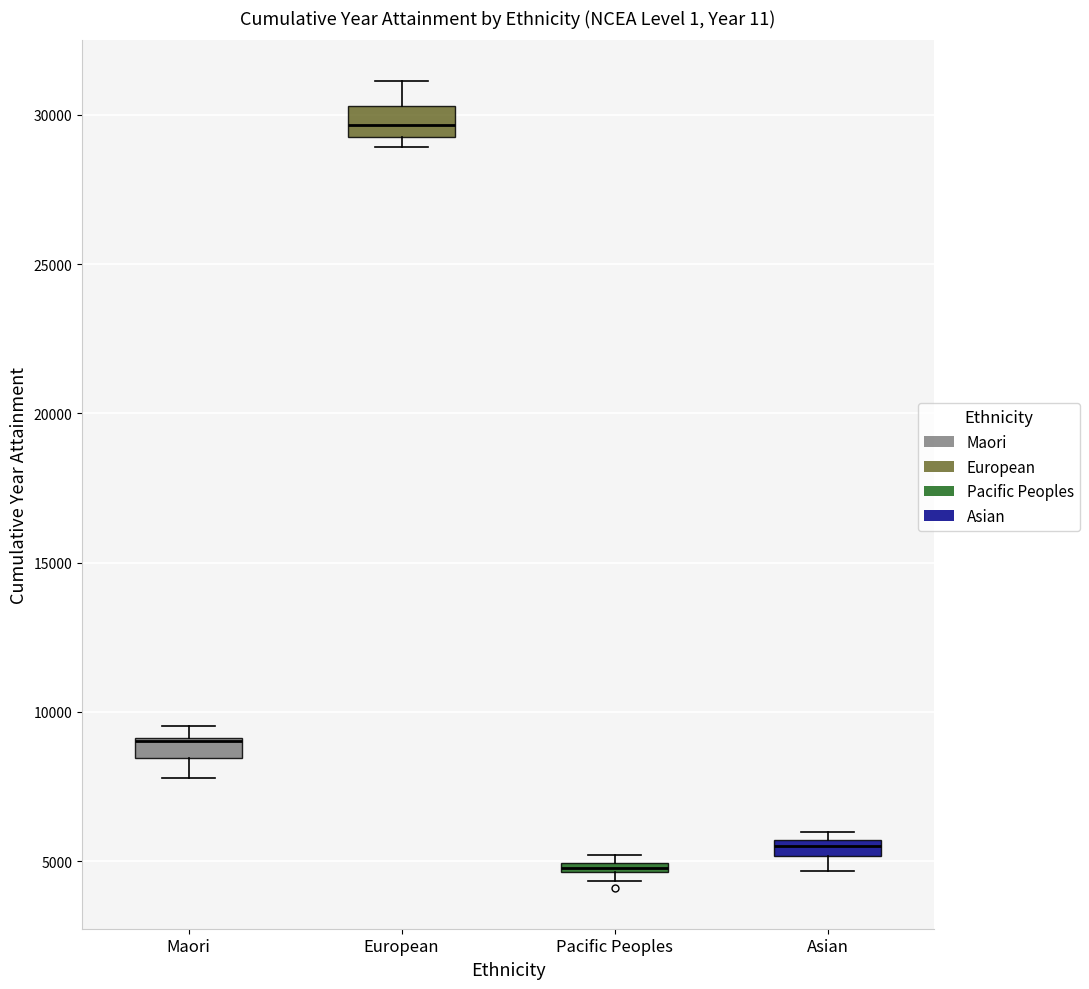

Where is the upper edge of the box for Asian on the y-axis? The values are not printed on the chart, so give them approximately, as read against the axis.

5500